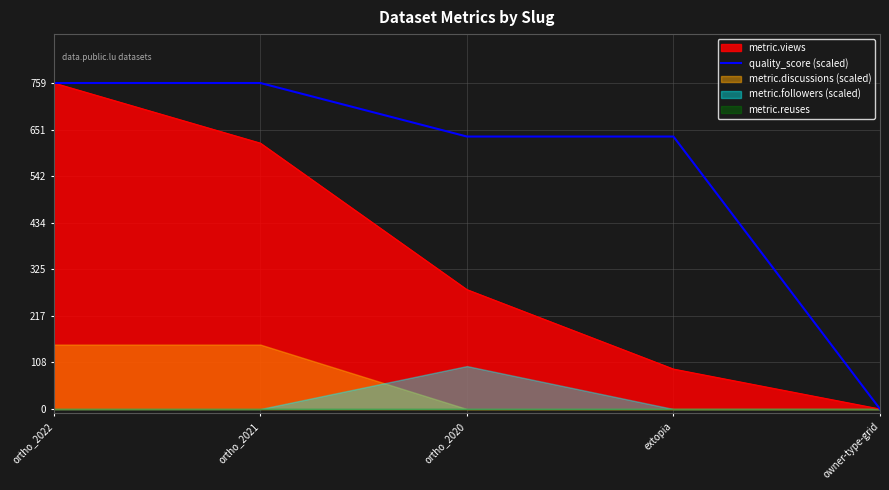

Rank the categories by value from highest to lowest.

ortho_2022, ortho_2021, ortho_2020, extopia, owner-type-grid